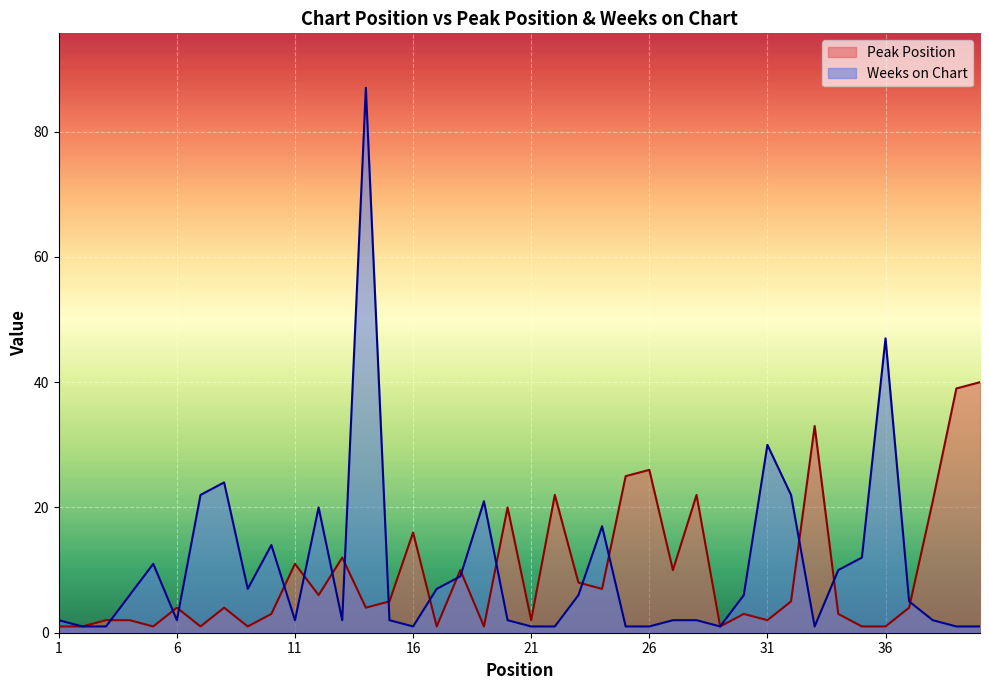

Reading left to right, list all the values displayed in this chart.

Peak Position: 1	1	2	2	1	4	1	4	1	3	11	6	12	4	5	16	1	10	1	20	2	22	8	7	25	26	10	22	1	3	2	5	33	3	1	1	4	21	39	40
Weeks on Chart: 2	1	1	6	11	2	22	24	7	14	2	20	2	87	2	1	7	9	21	2	1	1	6	17	1	1	2	2	1	6	30	22	1	10	12	47	5	2	1	1